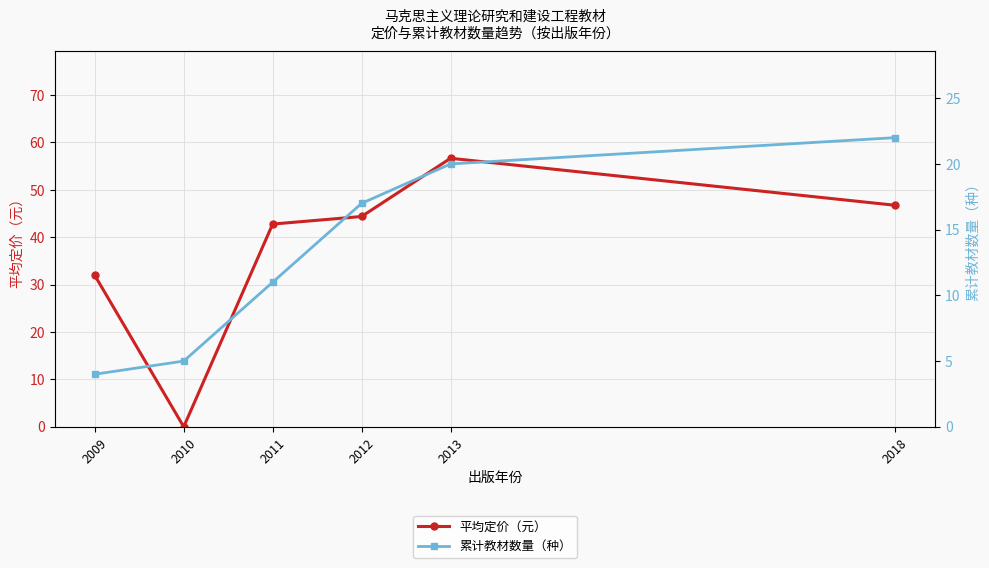

After their last crossing, which series has the higher values: 平均定价（元） or 累计教材数量（种）?

平均定价（元）